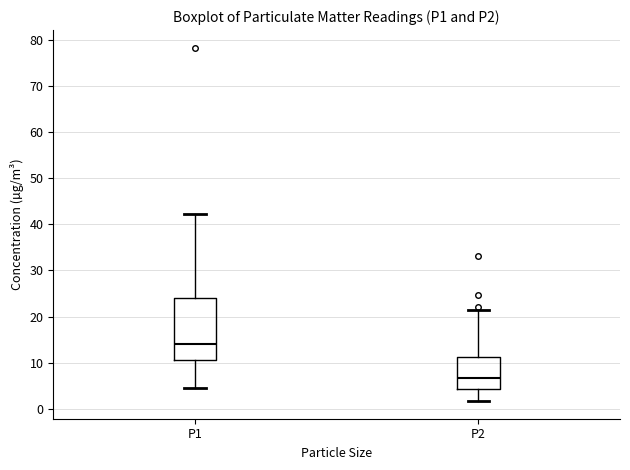

Where does the upper whisker of the box for P1 end on the y-axis? The values are not printed on the chart, so give them approximately, as read against the axis.

42